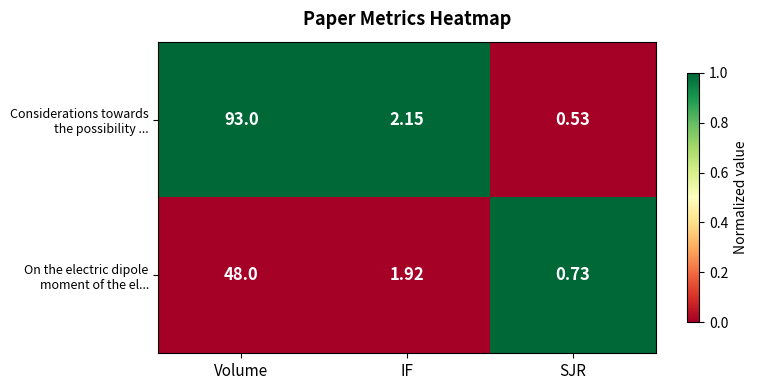

Count the number of data series in this chart.

2